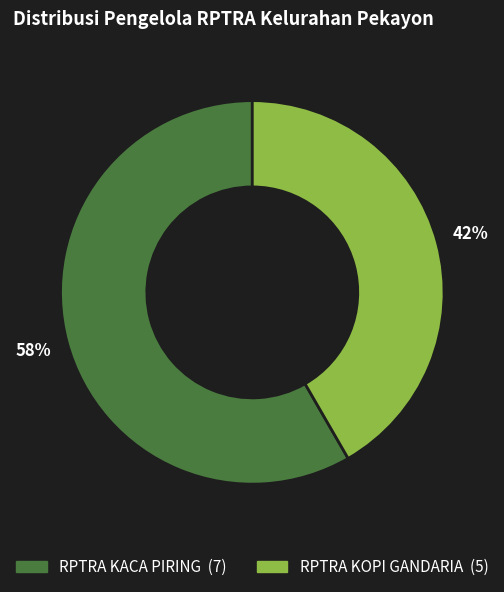

Do RPTRA KOPI GANDARIA and RPTRA KACA PIRING together represent more than half of the pie?

Yes